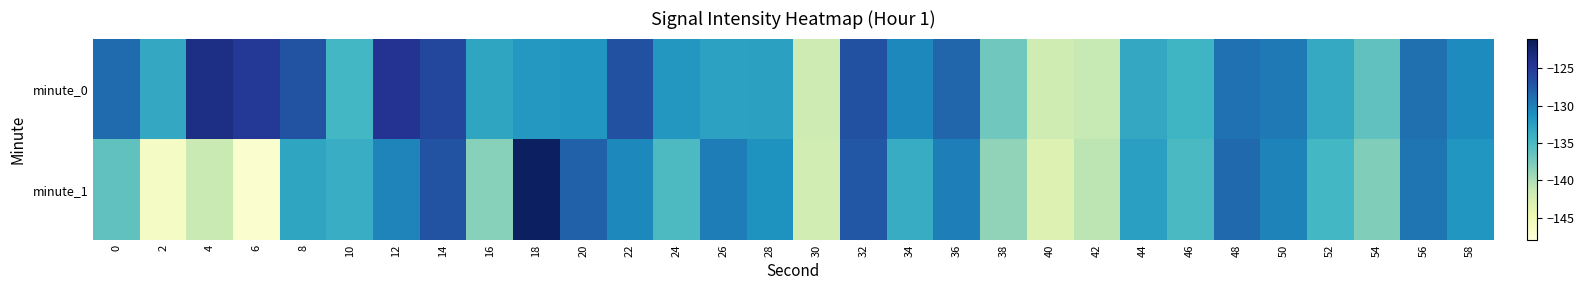

How many distinct data groups are displayed?

2